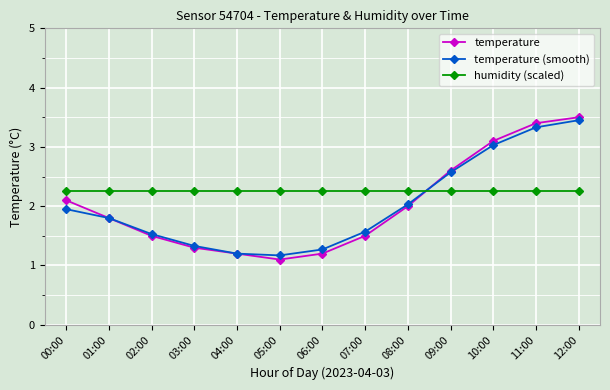

The temperature (smooth) series shows 3.3 at 11:00. True or false?

True